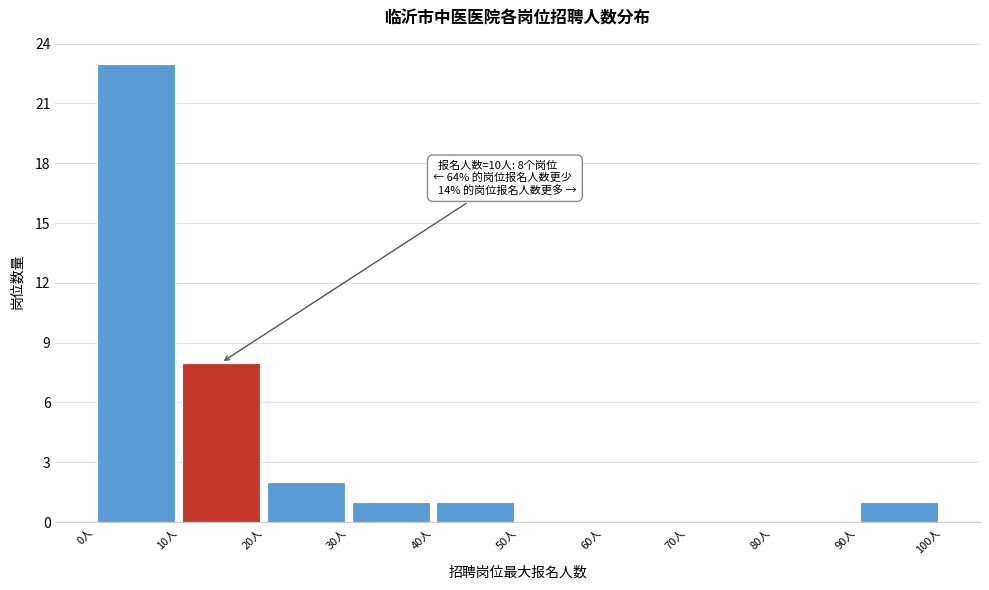

Which range on the x-axis has the tallest bar?

0 to 10